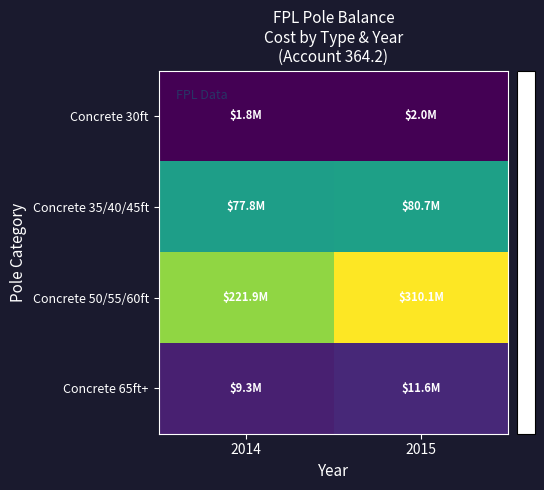

At 2014, list the series in order from largest to smallest.

Concrete 50/55/60ft, Concrete 35/40/45ft, Concrete 65ft+, Concrete 30ft